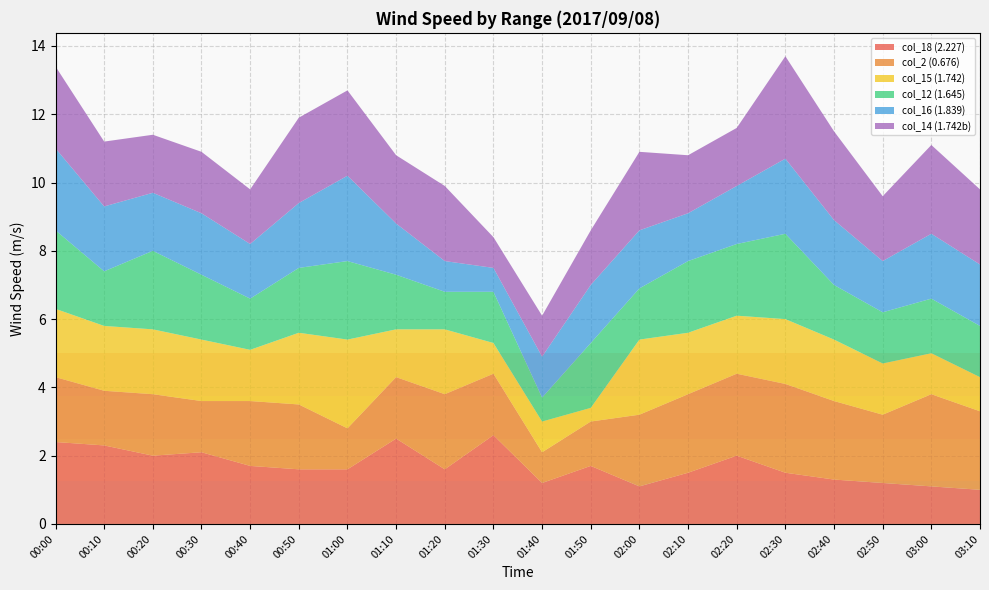

Reading left to right, transcribe all the data shown in this chart.

col_18 (2.227): 00:00=2.4	00:10=2.3	00:20=2.0	00:30=2.1	00:40=1.7	00:50=1.6	01:00=1.6	01:10=2.5	01:20=1.6	01:30=2.6	01:40=1.2	01:50=1.7	02:00=1.1	02:10=1.5	02:20=2.0	02:30=1.5	02:40=1.3	02:50=1.2	03:00=1.1	03:10=1.0
col_2 (0.676): 00:00=1.9	00:10=1.6	00:20=1.8	00:30=1.5	00:40=1.9	00:50=1.9	01:00=1.2	01:10=1.8	01:20=2.2	01:30=1.8	01:40=0.9	01:50=1.3	02:00=2.1	02:10=2.3	02:20=2.4	02:30=2.6	02:40=2.3	02:50=2.0	03:00=2.7	03:10=2.3
col_15 (1.742): 00:00=2.0	00:10=1.9	00:20=1.9	00:30=1.8	00:40=1.5	00:50=2.1	01:00=2.6	01:10=1.4	01:20=1.9	01:30=0.9	01:40=0.9	01:50=0.4	02:00=2.2	02:10=1.8	02:20=1.7	02:30=1.9	02:40=1.8	02:50=1.5	03:00=1.2	03:10=1.0
col_12 (1.645): 00:00=2.3	00:10=1.6	00:20=2.3	00:30=1.9	00:40=1.5	00:50=1.9	01:00=2.3	01:10=1.6	01:20=1.1	01:30=1.5	01:40=0.7	01:50=1.9	02:00=1.5	02:10=2.1	02:20=2.1	02:30=2.5	02:40=1.6	02:50=1.5	03:00=1.6	03:10=1.5
col_16 (1.839): 00:00=2.4	00:10=1.9	00:20=1.7	00:30=1.8	00:40=1.6	00:50=1.9	01:00=2.5	01:10=1.5	01:20=0.9	01:30=0.7	01:40=1.2	01:50=1.7	02:00=1.7	02:10=1.4	02:20=1.7	02:30=2.2	02:40=1.9	02:50=1.5	03:00=1.9	03:10=1.8
col_14 (1.742b): 00:00=2.4	00:10=1.9	00:20=1.7	00:30=1.8	00:40=1.6	00:50=2.5	01:00=2.5	01:10=2.0	01:20=2.2	01:30=0.9	01:40=1.2	01:50=1.6	02:00=2.3	02:10=1.7	02:20=1.7	02:30=3.0	02:40=2.6	02:50=1.9	03:00=2.6	03:10=2.2